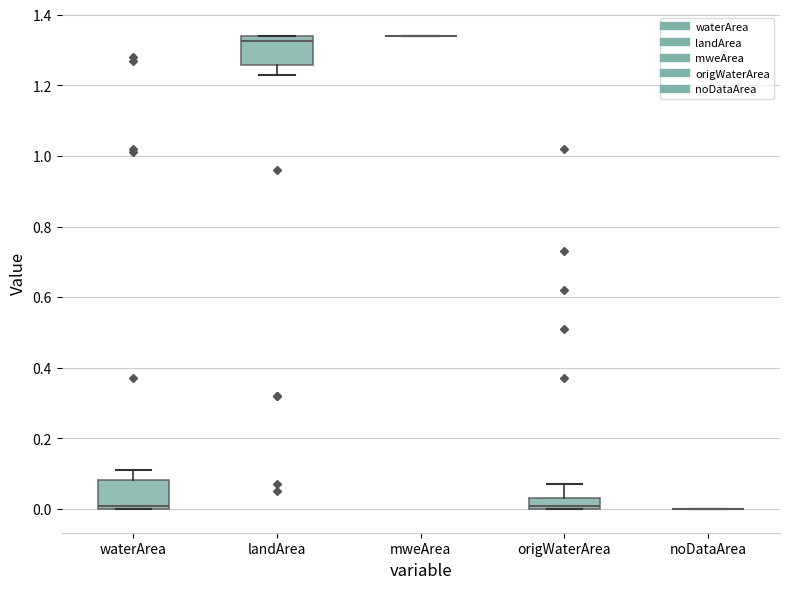

Reading left to right, transcribe this box plot: for each box, give where its median line is, the range the box spans, and where its two whiskers end, as read against the y-axis. The values are not printed on the chart, so give them approximately, as read against the axis.

waterArea: median 0.02, box 0.00 to 0.08, whiskers 0.00 to 0.12
landArea: median 1.32, box 1.26 to 1.34, whiskers 1.24 to 1.34
mweArea: box collapsed to a line at 1.34, whiskers 1.34 to 1.34
origWaterArea: median 0.02, box 0.00 to 0.04, whiskers 0.00 to 0.08
noDataArea: box collapsed to a line at 0.00, whiskers 0.00 to 0.00